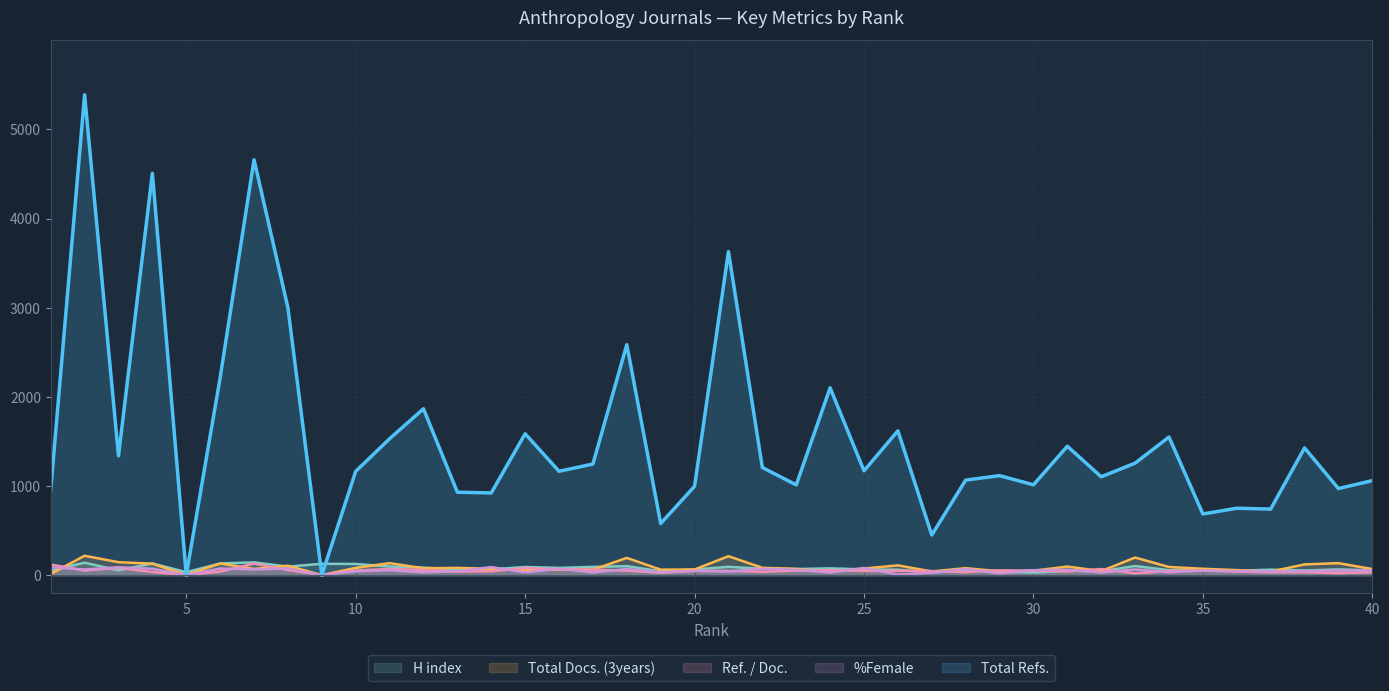

Reading left to right, what are all the values shown in this chart?

H index: 51	139	54	131	33	131	143	95	127	125	96	84	62	65	91	81	92	101	42	63	93	70	68	76	64	61	29	55	37	29	47	43	102	55	63	48	61	52	64	54
Total Docs. (3years): 13	217	145	128	1	131	69	105	0	81	134	77	81	71	57	61	61	193	61	63	212	82	70	34	74	109	41	78	43	49	96	45	197	91	71	56	39	120	134	68
Ref. / Doc.: 119	51	81	35	0	40	129	56	0	52	69	58	40	43	79	64	62	50	26	47	48	37	50	55	46	49	45	33	53	50	42	68	20	46	51	39	32	32	22	32
%Female: 88	63	88	71	0	74	64	73	0	43	55	31	43	90	30	72	30	69	32	48	40	72	60	29	80	6	26	69	19	55	61	29	63	32	51	45	43	43	52	52
Total Refs.: 959	5389	1338	4508	0	2215	4660	2999	0	1164	1530	1866	930	922	1586	1165	1246	2585	579	997	3630	1207	1012	2101	1170	1619	450	1066	1116	1013	1446	1103	1256	1549	686	750	741	1427	971	1060